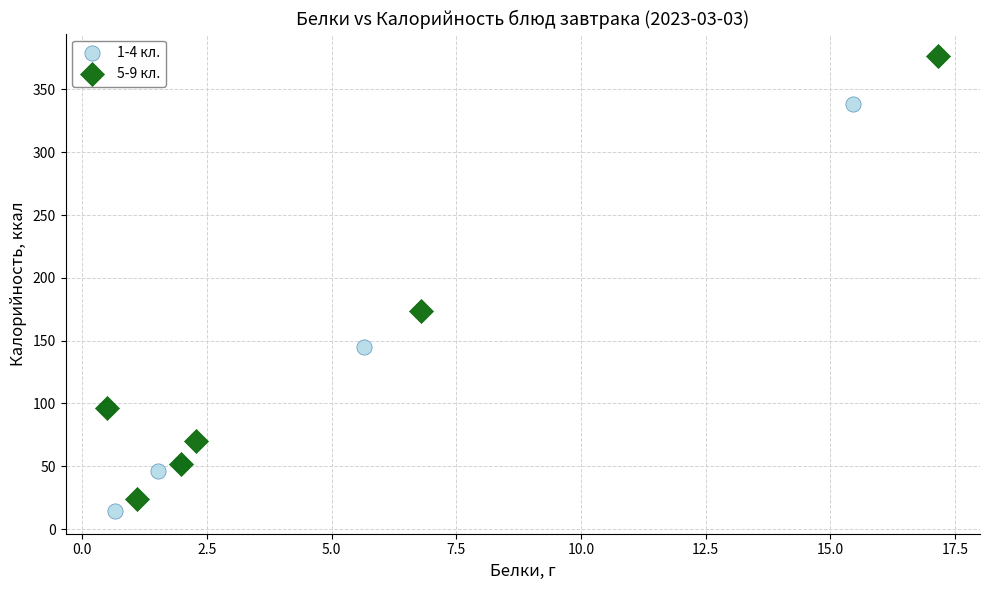

Which series reaches the maximum Y coordinate?

5-9 кл.